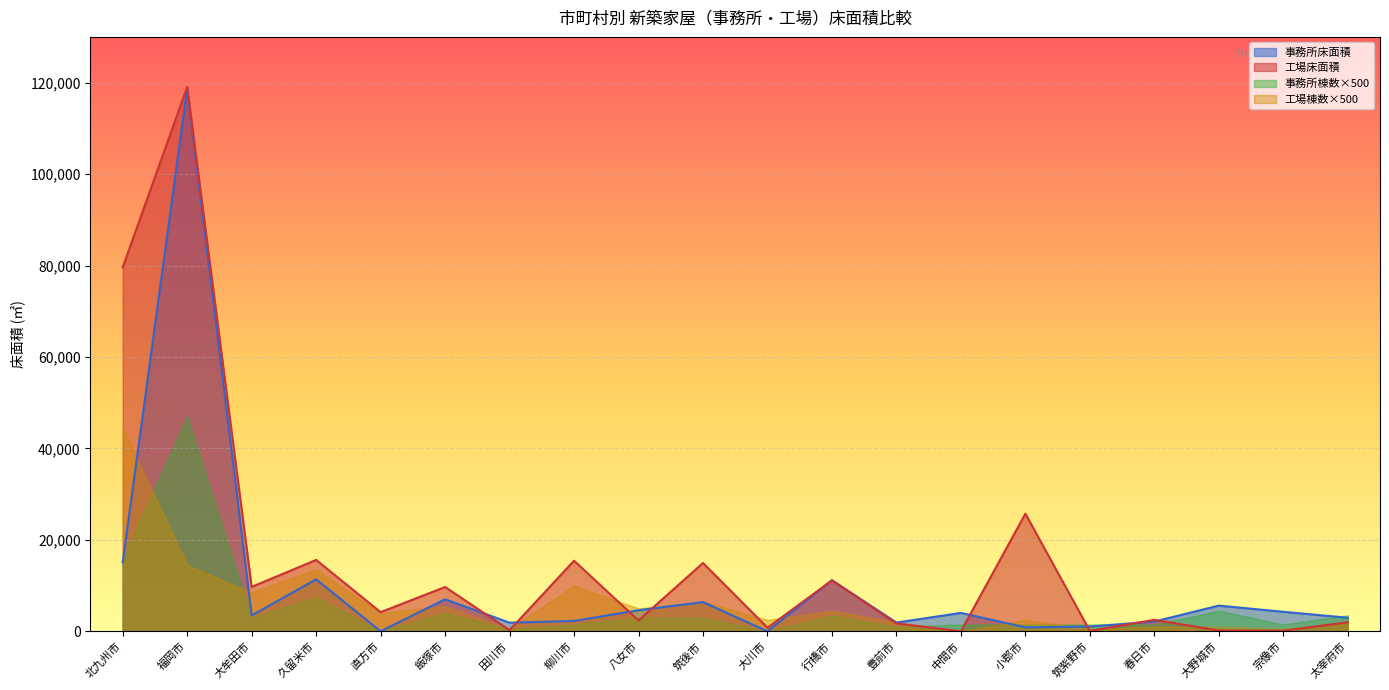

What is the difference between the maximum and minimum values in the 工場床面積 series?

119044